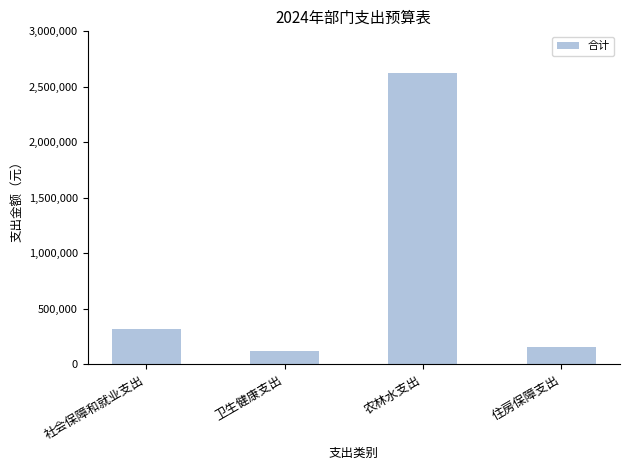

Count the number of categories in the chart.

4